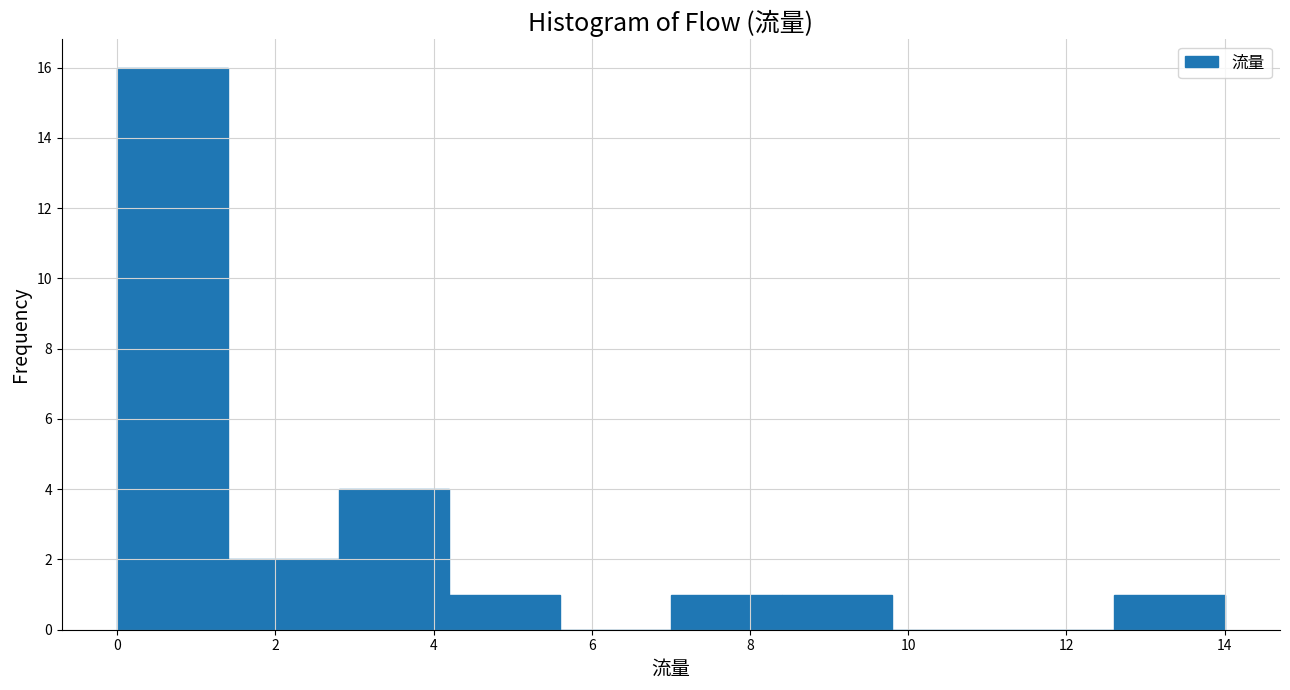

What is the height of the bar covering 2.8 to 4.2 on the x-axis? The values are not printed on the chart, so give them approximately, as read against the axis.

4